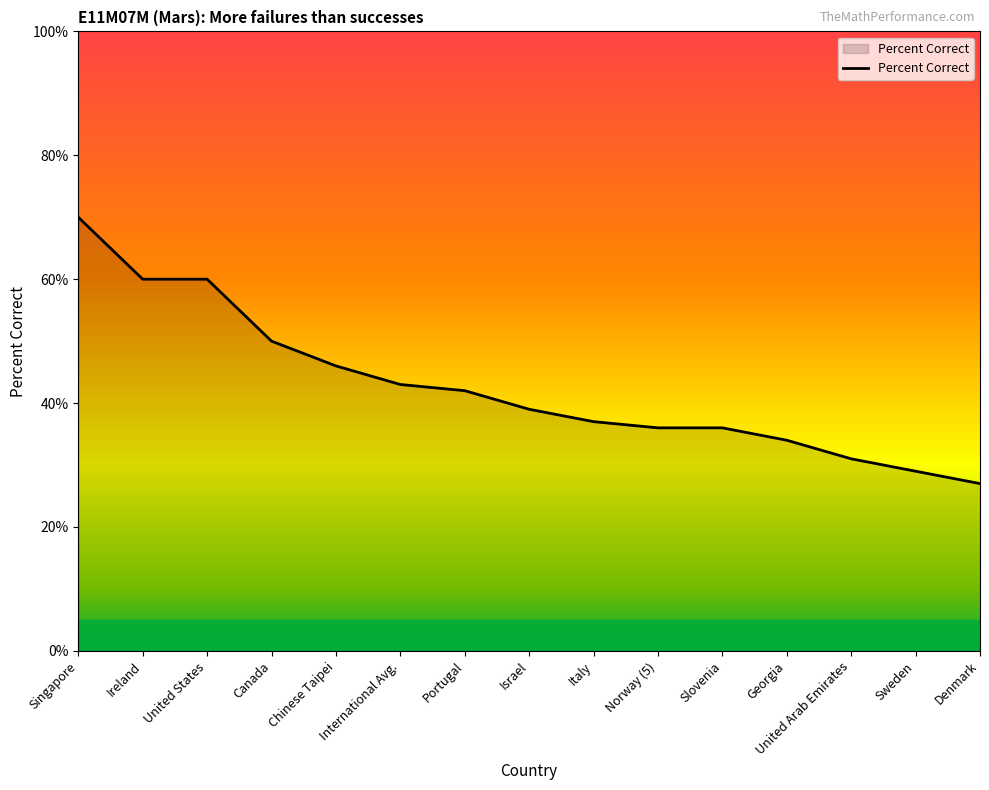

Approximately how many times larger is the value at Slovenia compared to Chinese Taipei?

0.8